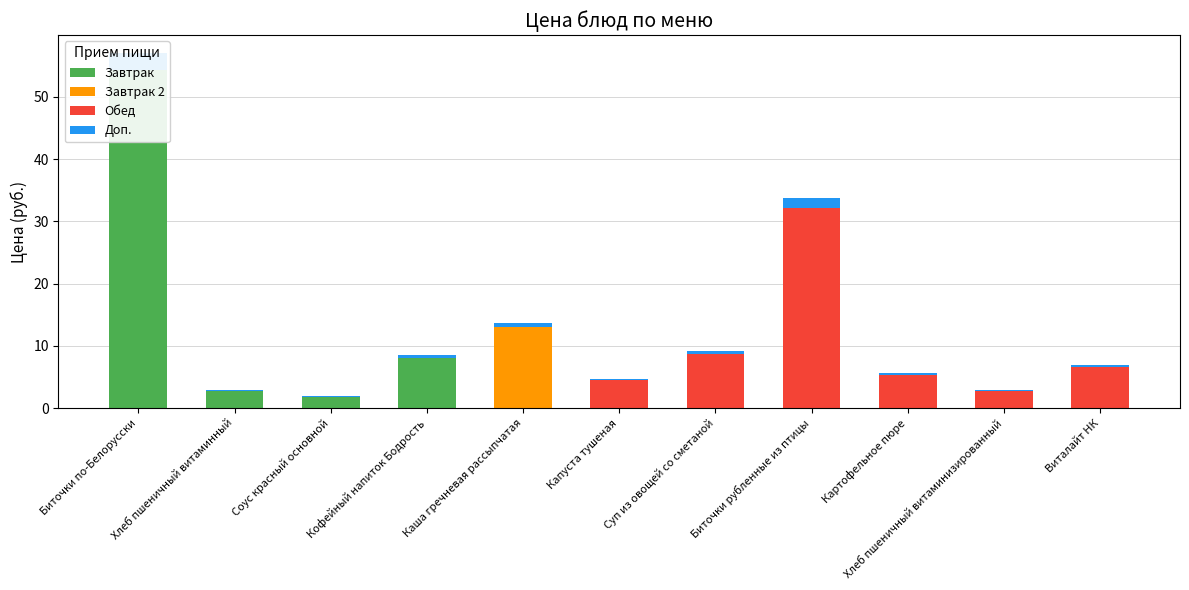

List the labels in order of Обед value, smallest first.

Биточки по-Белорусски, Хлеб пшеничный витаминный, Соус красный основной, Кофейный напиток Бодрость, Каша гречневая рассыпчатая, Хлеб пшеничный витаминизированный, Капуста тушеная, Картофельное пюре, Виталайт НК, Суп из овощей со сметаной, Биточки рубленные из птицы